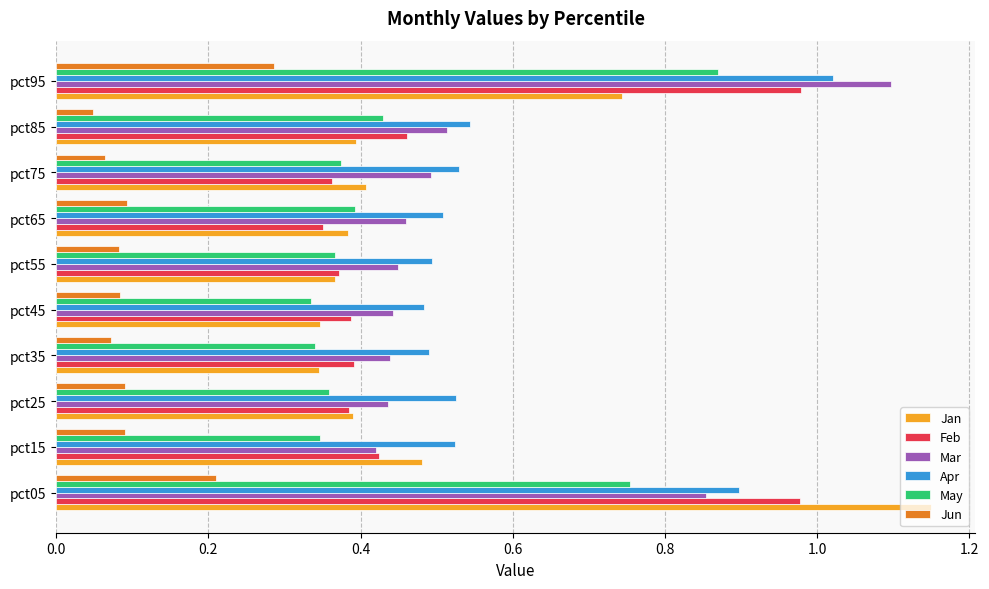

At which category does the chart reach its peak across all series?

pct05